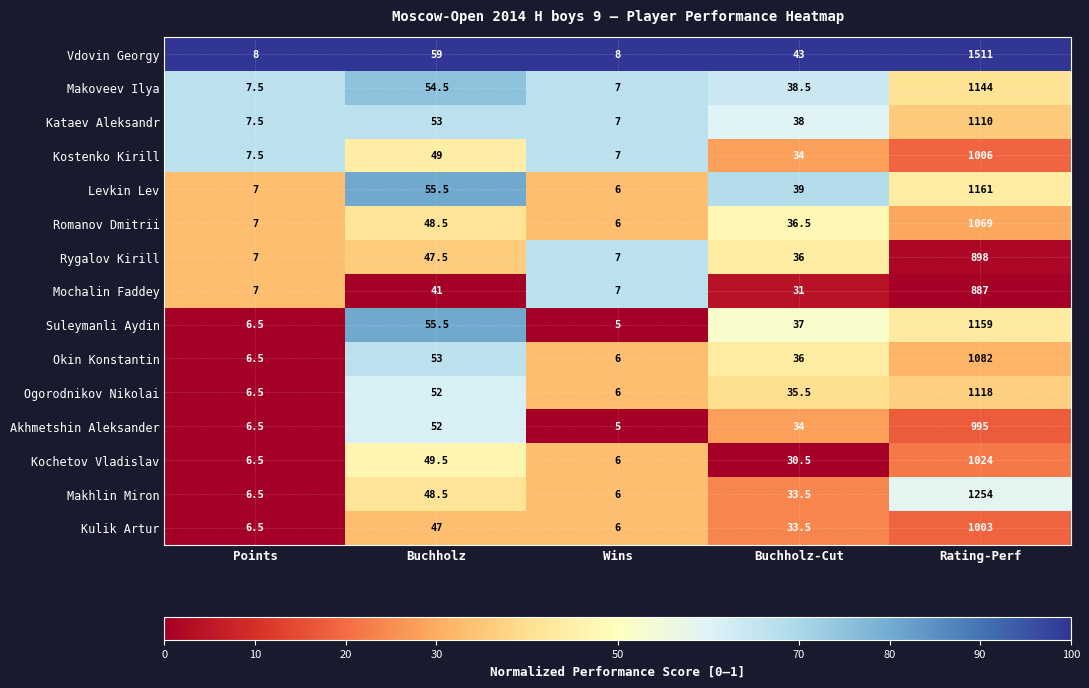

Between Points and Rating-Perf, which series saw the biggest shift?

Vdovin Georgy